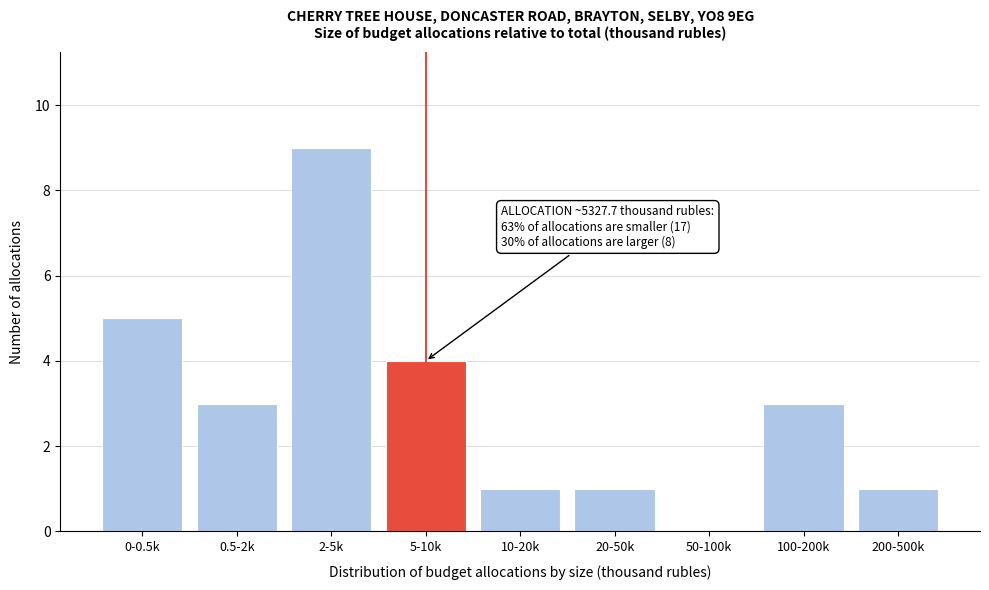

Reading right to left, transcribe all the data shown in this chart.

200-500k=1	100-200k=3	50-100k=0	20-50k=1	10-20k=1	5-10k=4	2-5k=9	0.5-2k=3	0-0.5k=5